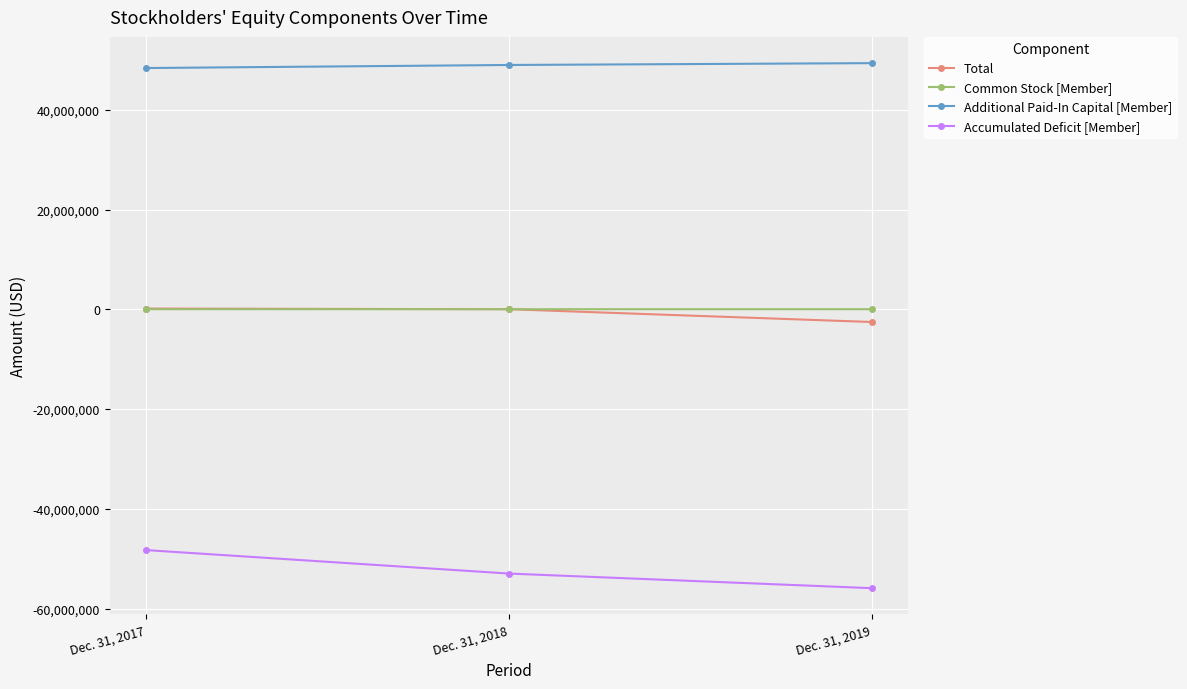

At which label is Accumulated Deficit [Member] closest to -52093959?

Dec. 31, 2018